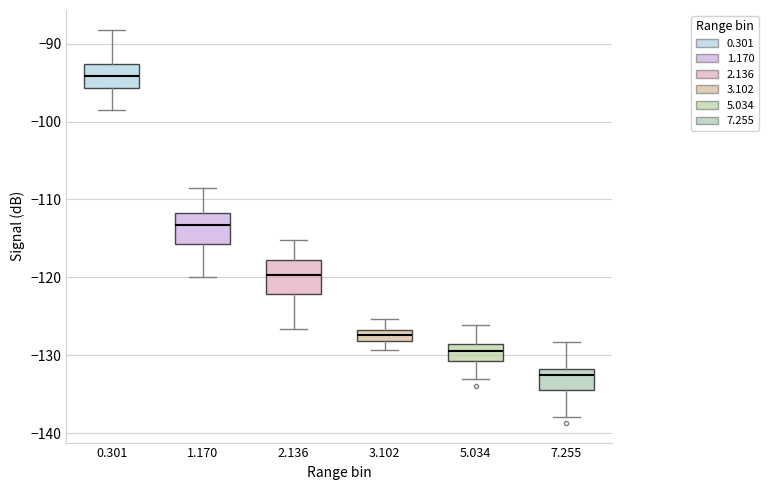

Where does the median line of the box at x = 7.255 sit on the y-axis? The values are not printed on the chart, so give them approximately, as read against the axis.

-133